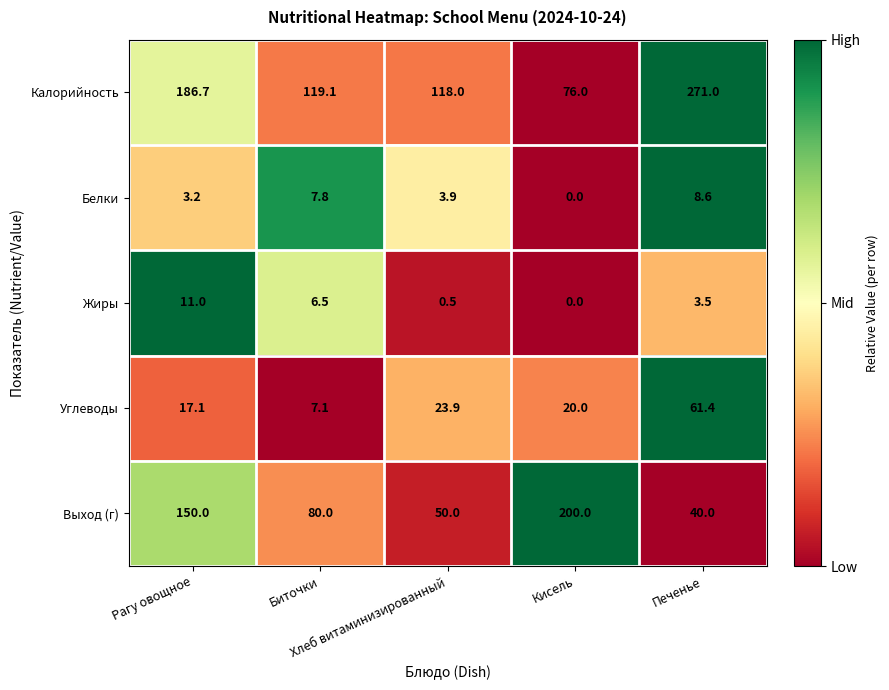

Between Рагу овощное and Биточки, which series saw the biggest shift?

Выход (г)